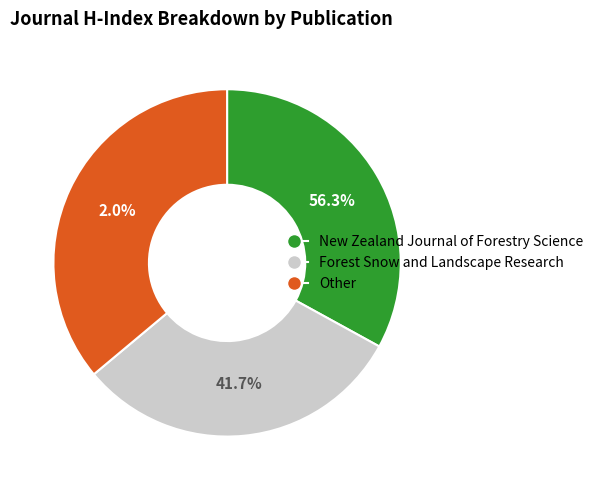

How many slices are in this pie chart?

3